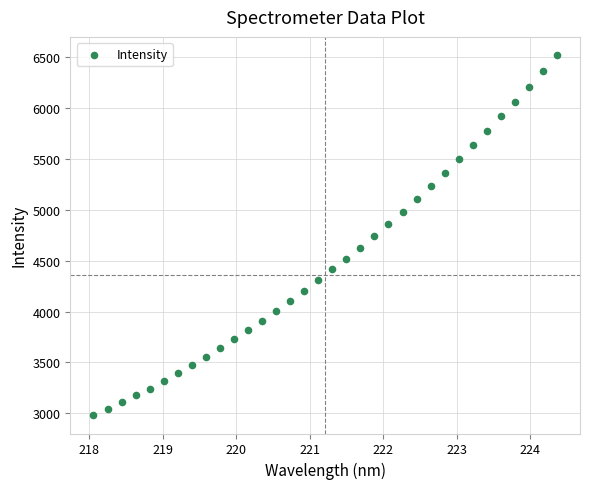

What is the range of Y values (max minus min)?

3545.6